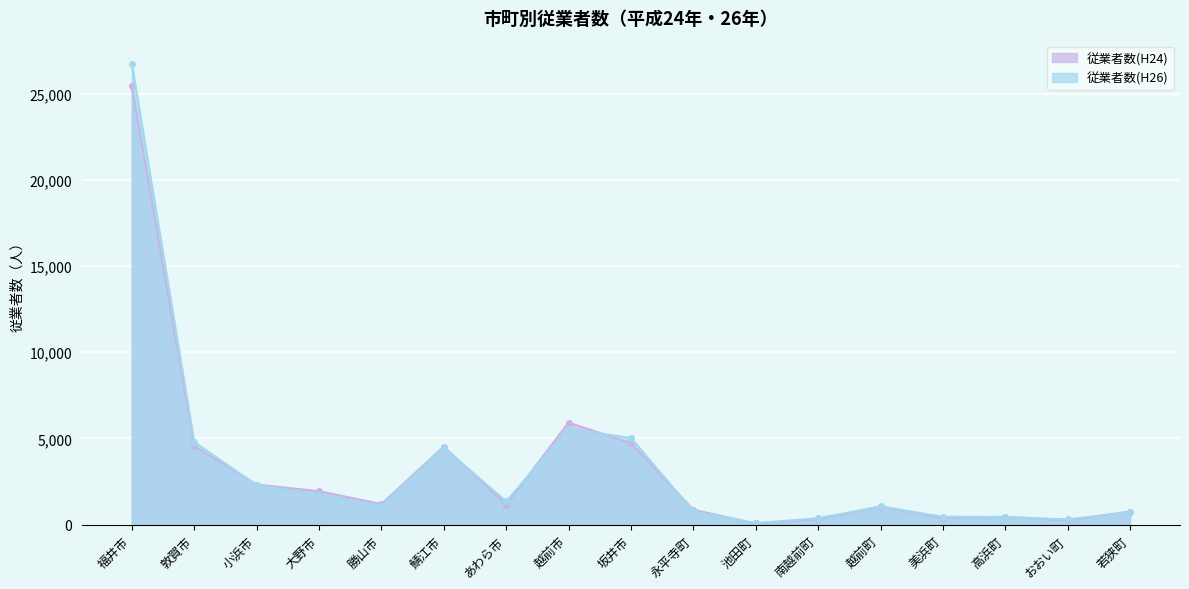

What is the average value of the 従業者数(H26) series?

3370